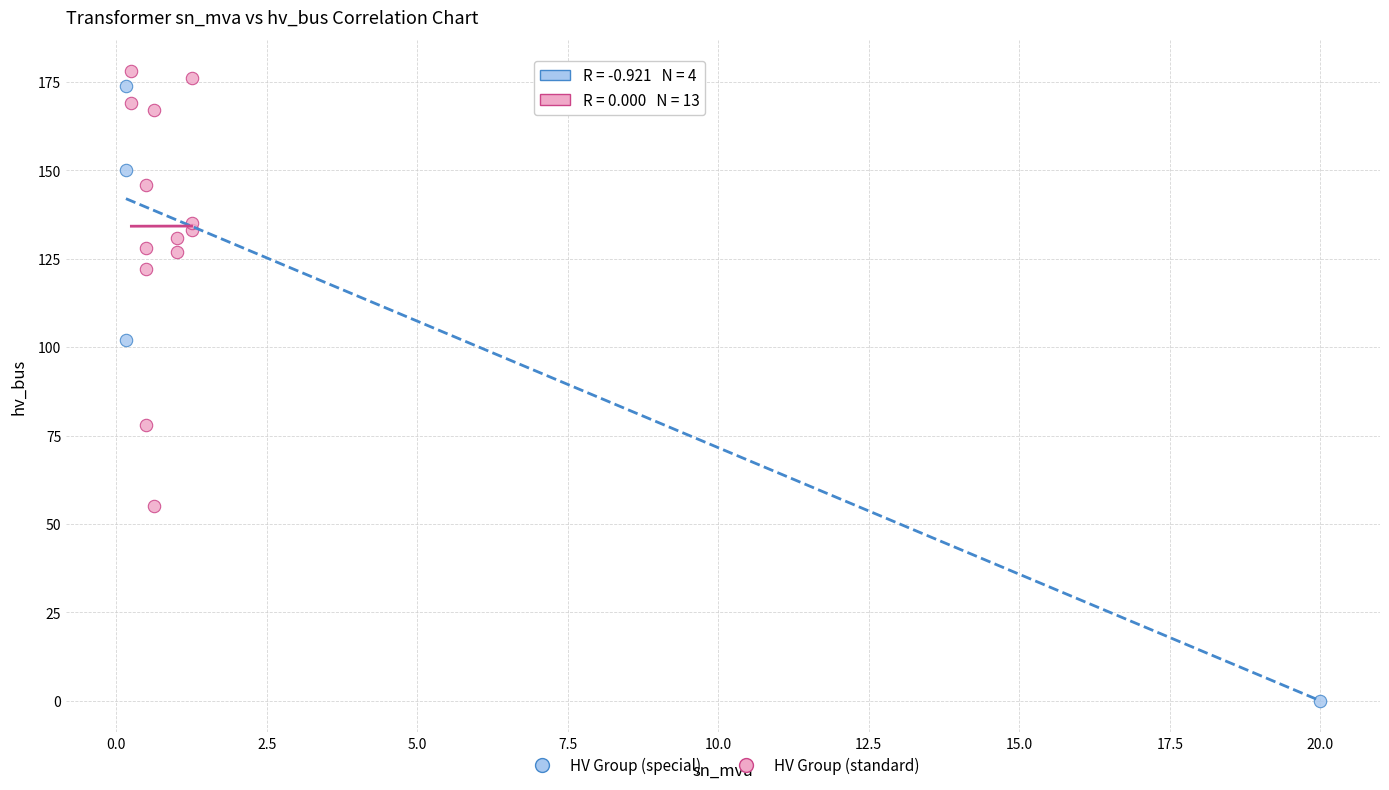

Which series has the widest spread of Y values?

HV Group (special)